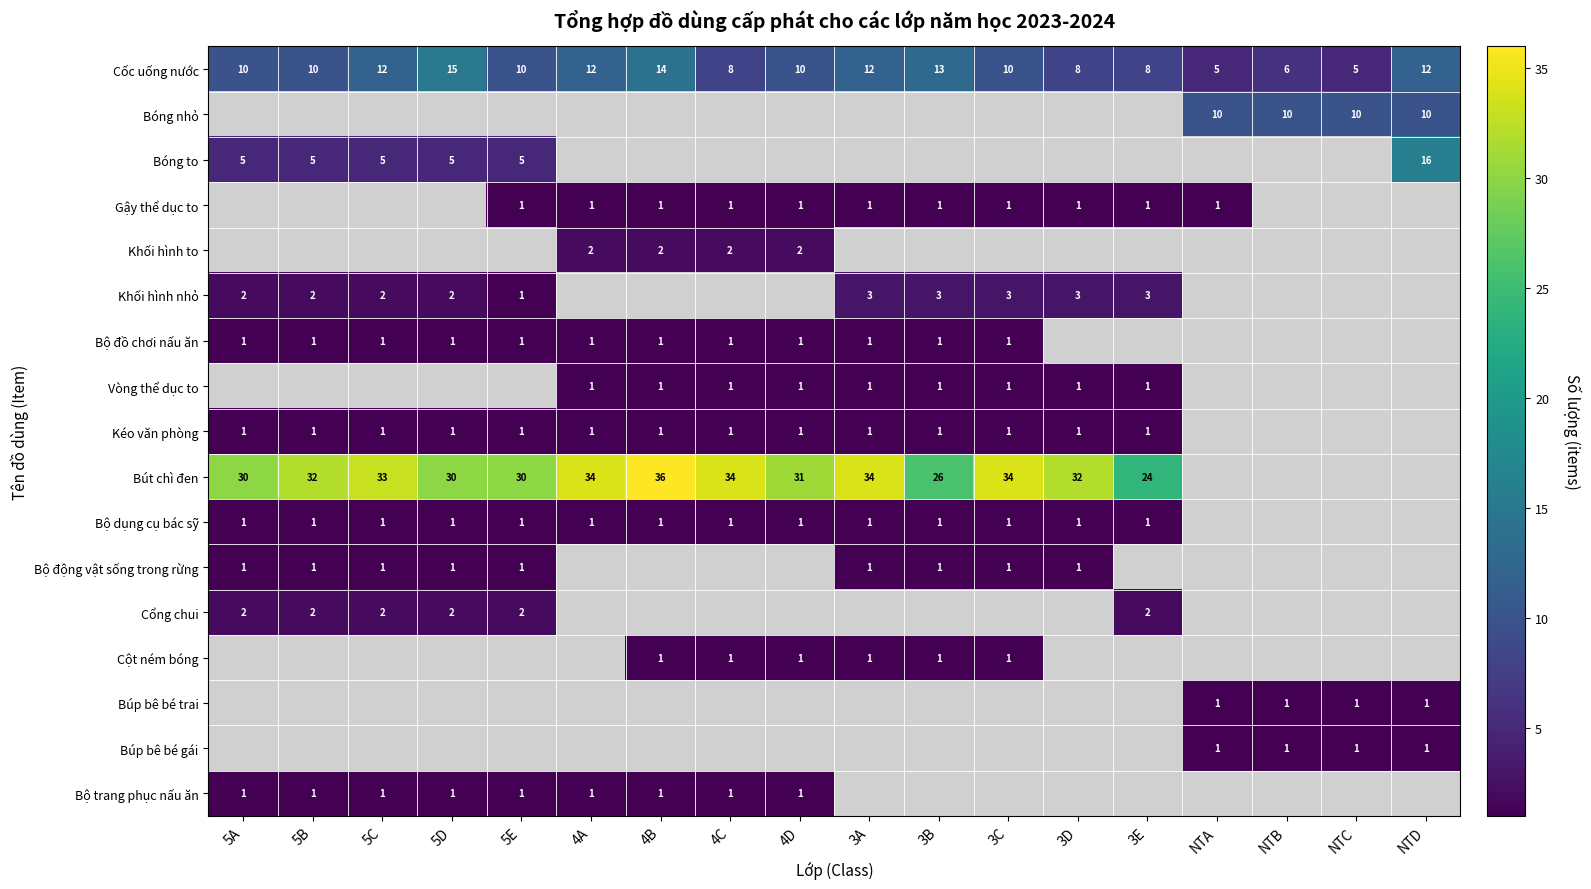

What is the maximum value for Cốc uống nước?

15